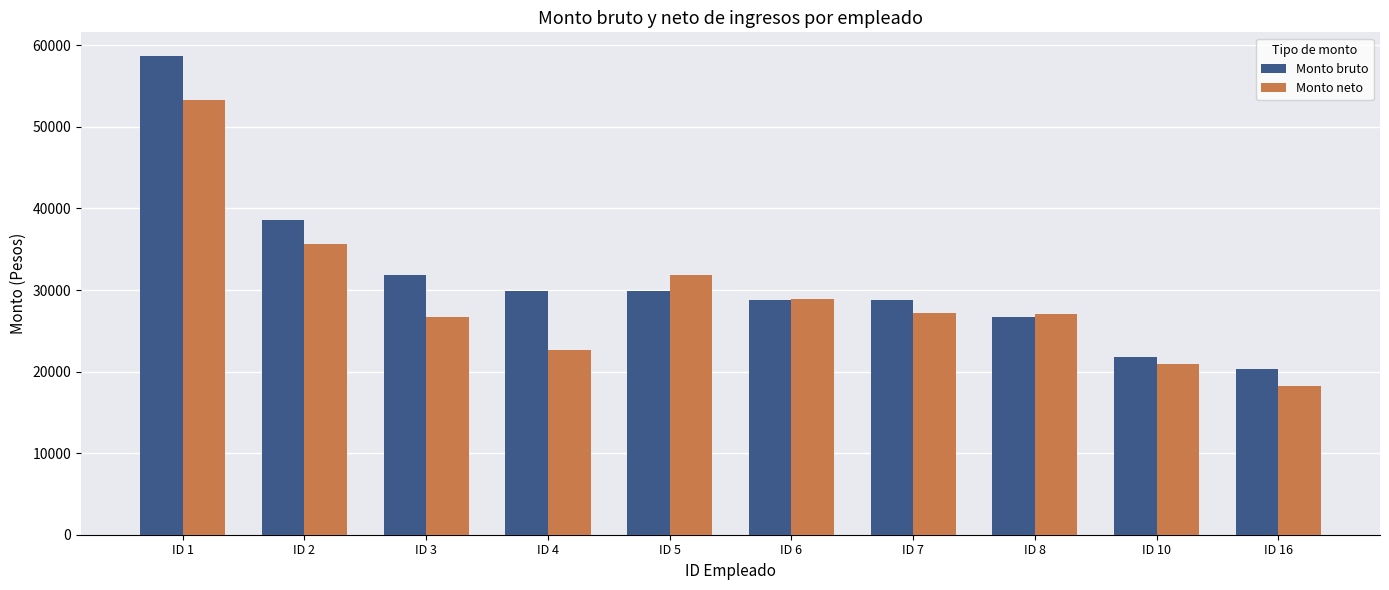

Is the value of Monto bruto at ID 1 greater than the value of Monto neto at ID 1?

Yes